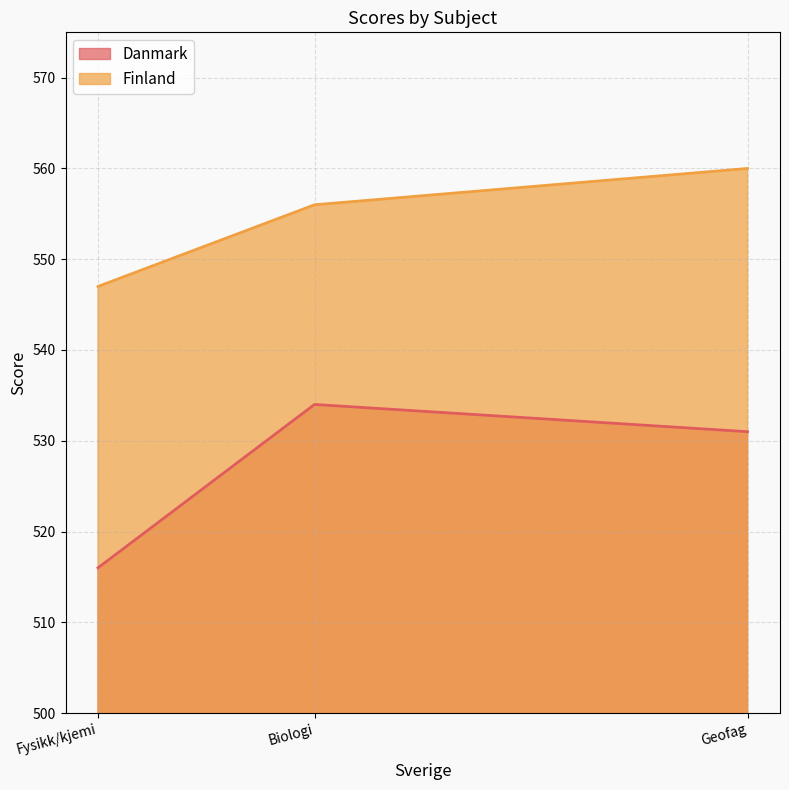

Which series changed the most between Biologi and Fysikk/kjemi?

Danmark